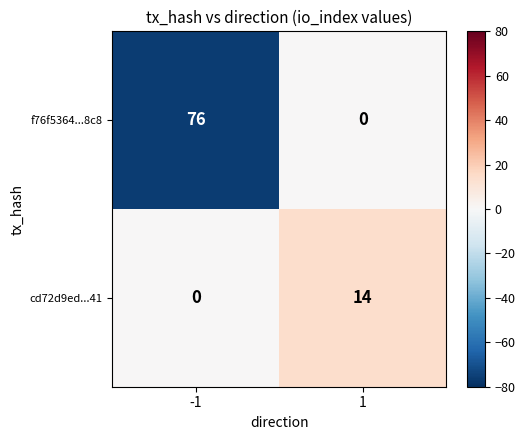

Reading left to right, extract all data points from this chart.

f76f5364...8c8: -1=76	1=0
cd72d9ed...41: -1=0	1=14